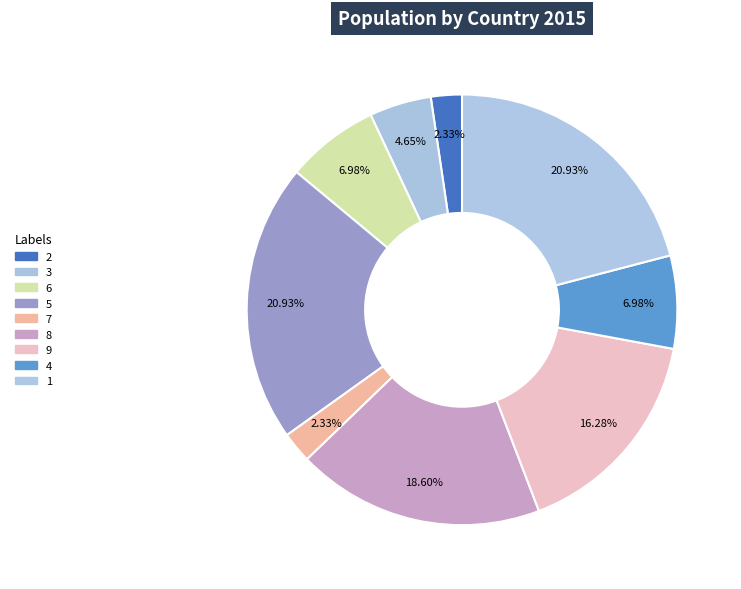

To the nearest percent, what is the difference between the largest and smallest slice percentages?

19%